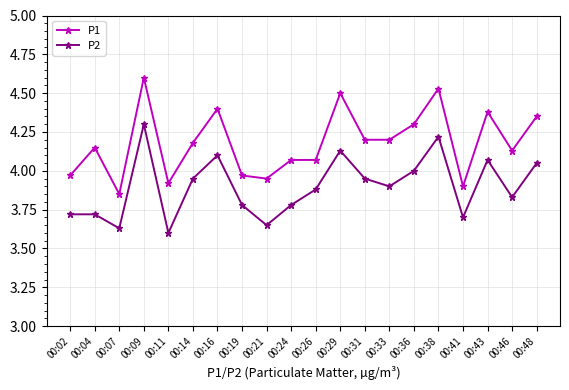

True or false: P1 and P2 cross at least once.

False